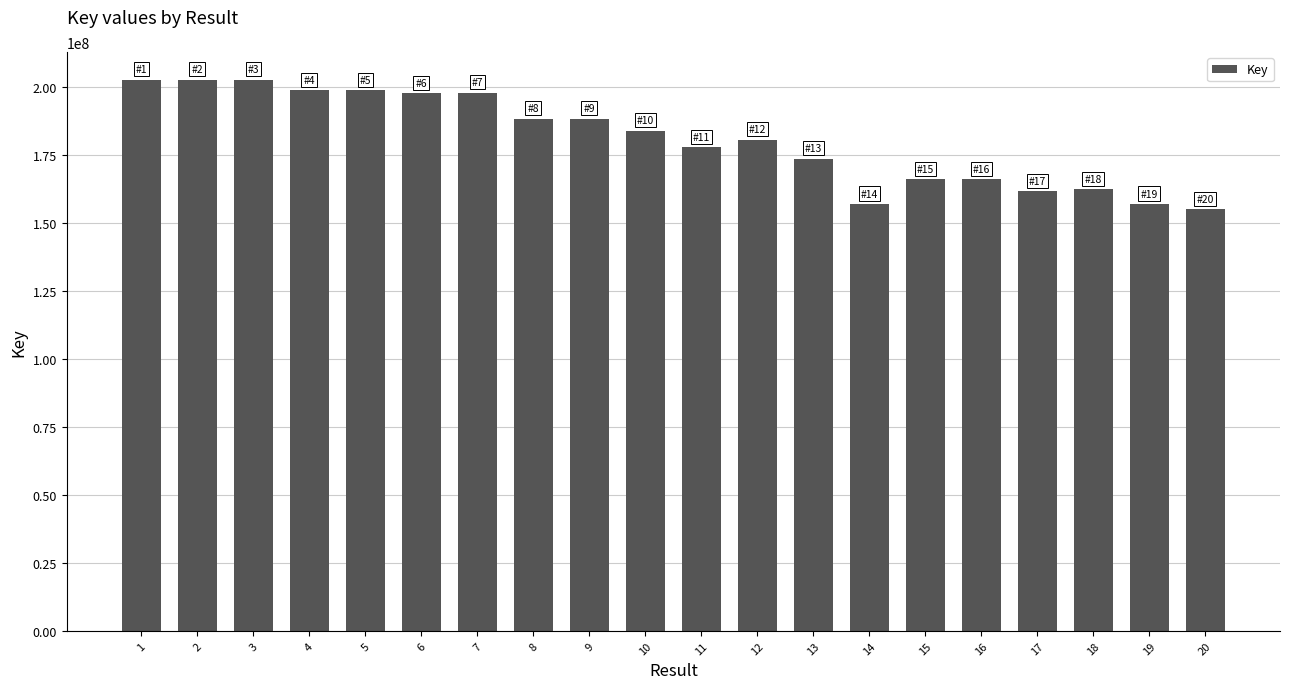

Are the bars horizontal?

No